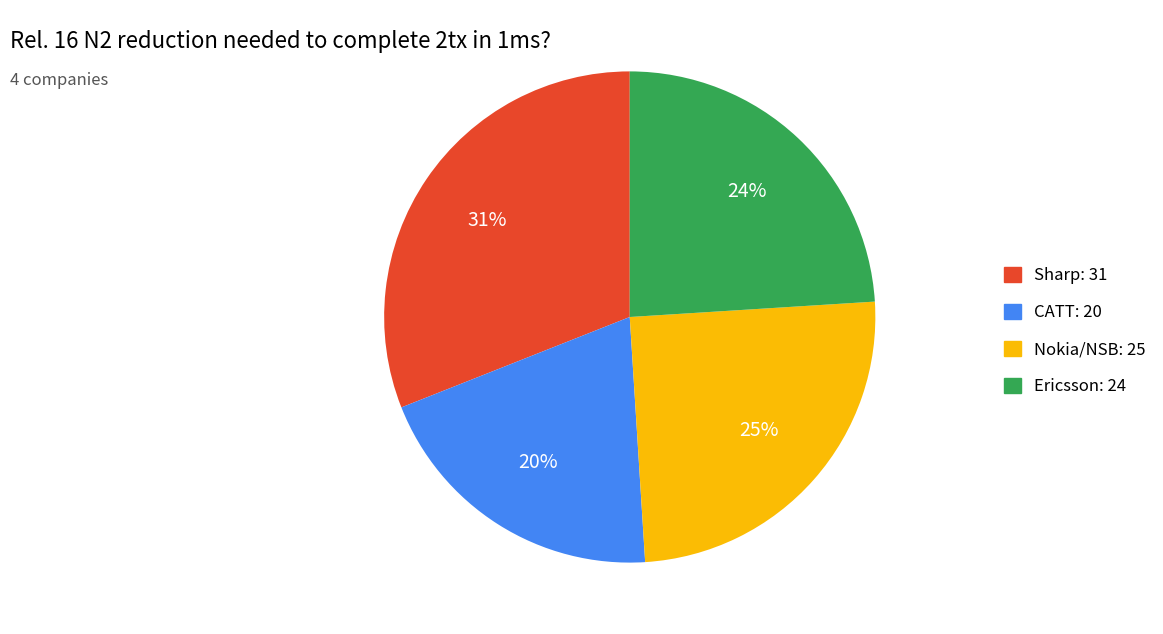

Combined, do Nokia/NSB and Ericsson account for over 50%?

No